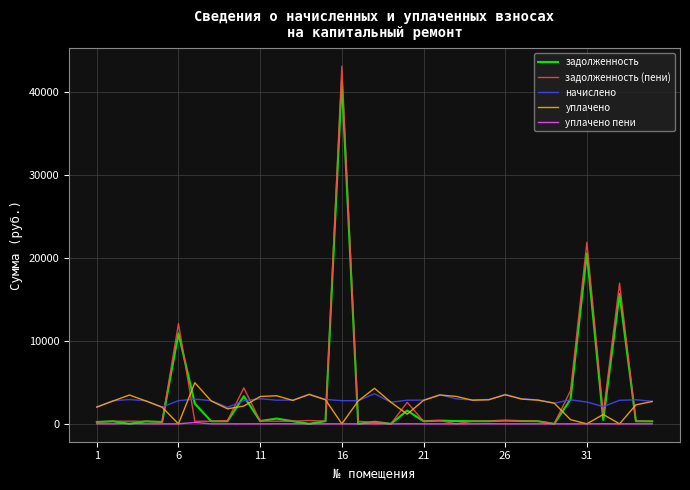

List the series in order of their peak value, lowest first.

уплачено пени, начислено, уплачено, задолженность, задолженность (пени)